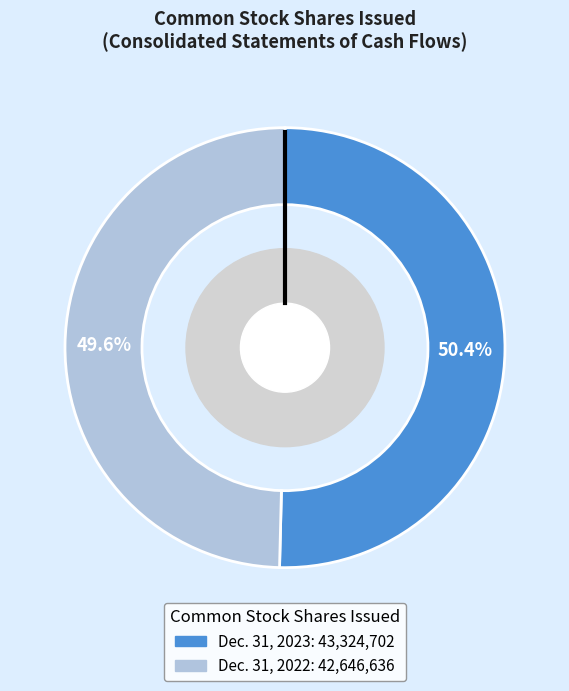

To the nearest percent, what percentage of the pie is Common stock, shares issued (Dec. 31, 2022)?

50%